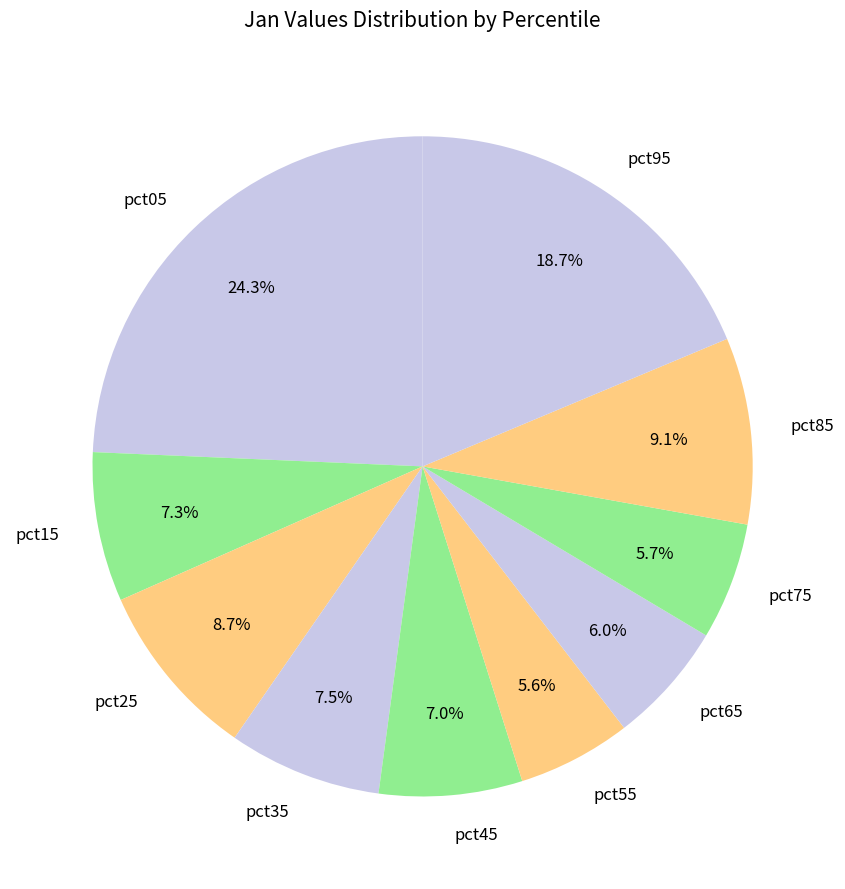

Does pct75 account for over 50% of the chart?

No